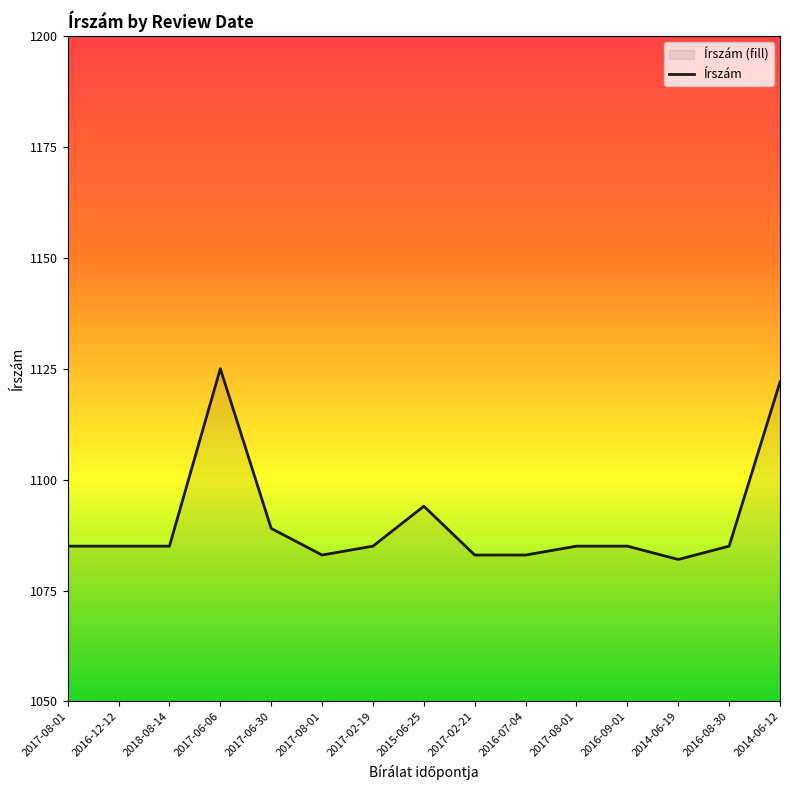

At which label is the value closest to 1103?

2015-06-25